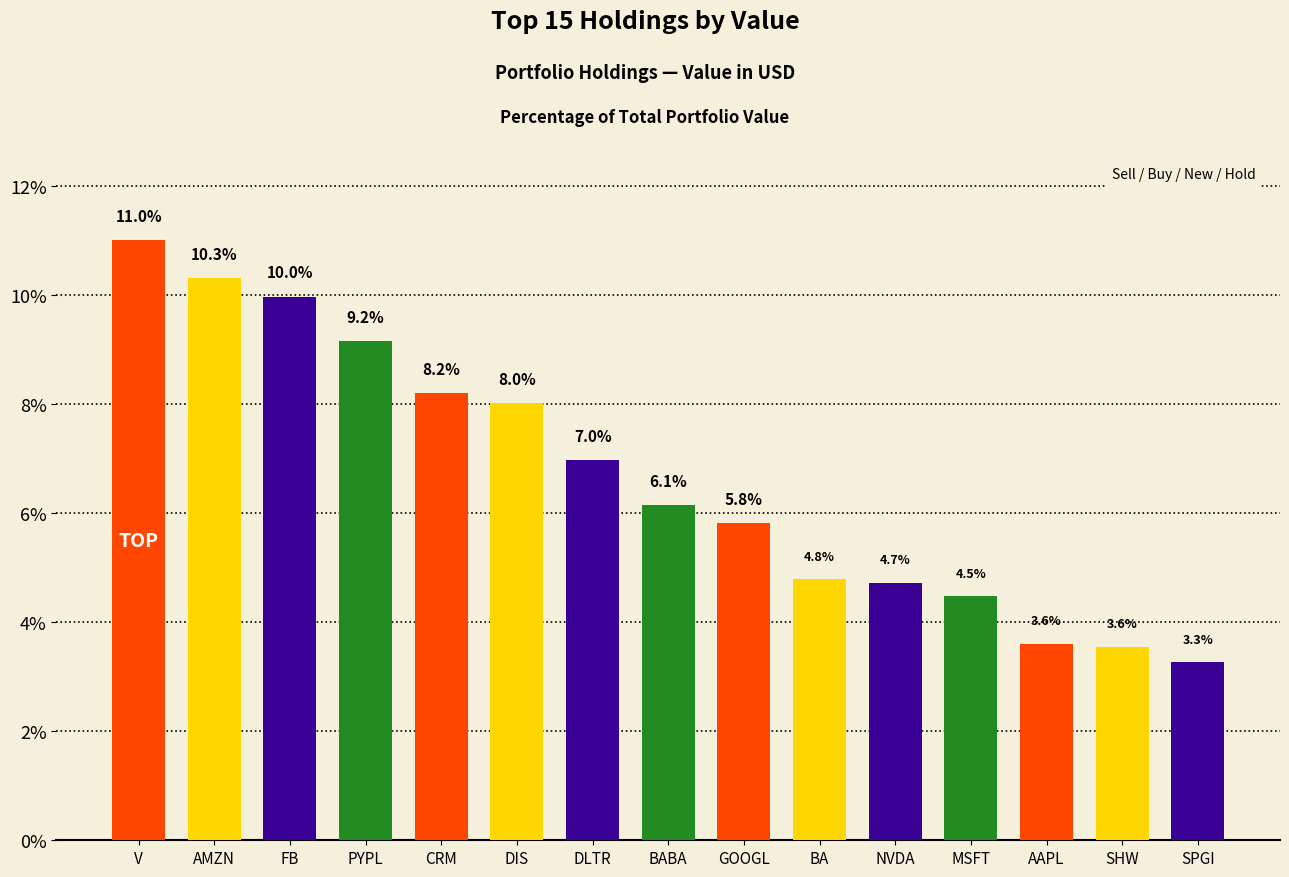

Are the bars horizontal?

No